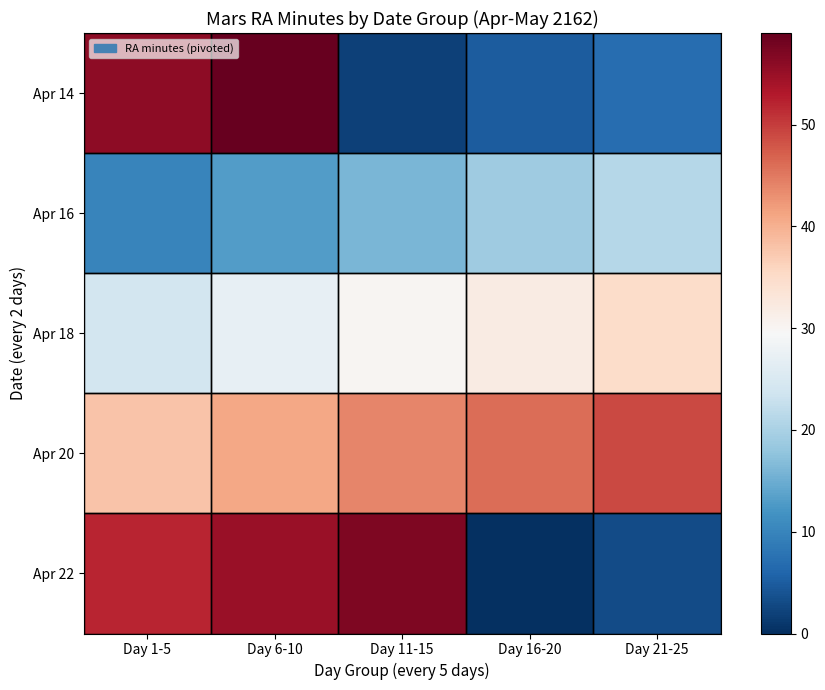

How many categories are shown in the chart?

5